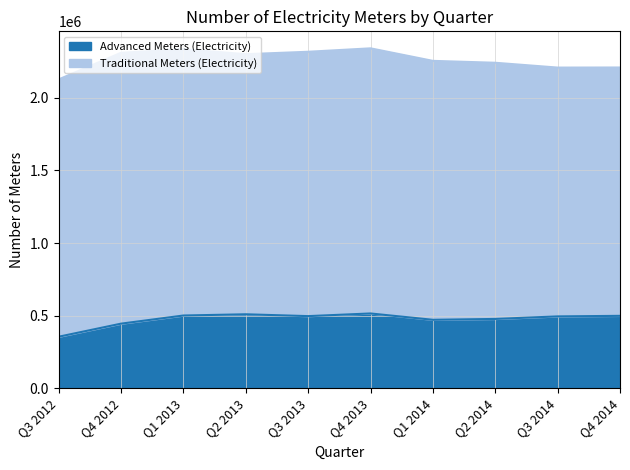

Rank the categories by value from lowest to highest.

Q3 2012, Q4 2012, Q1 2014, Q2 2014, Q3 2014, Q3 2013, Q4 2014, Q1 2013, Q2 2013, Q4 2013